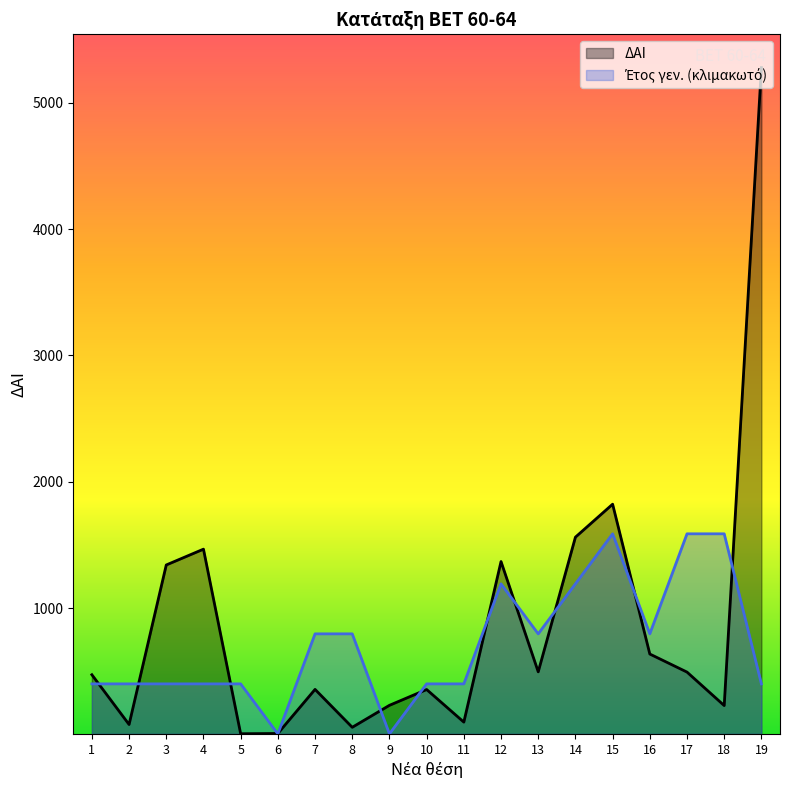

At which label does Έτος γεν. first exceed 400?

1